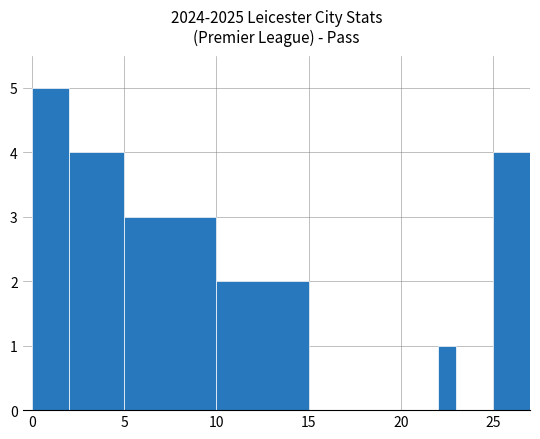

How many data points does each series have?

6